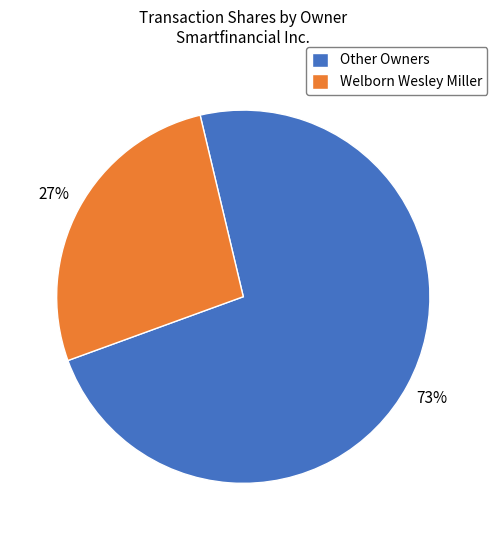

Does Welborn Wesley Miller represent more than half of the total?

No